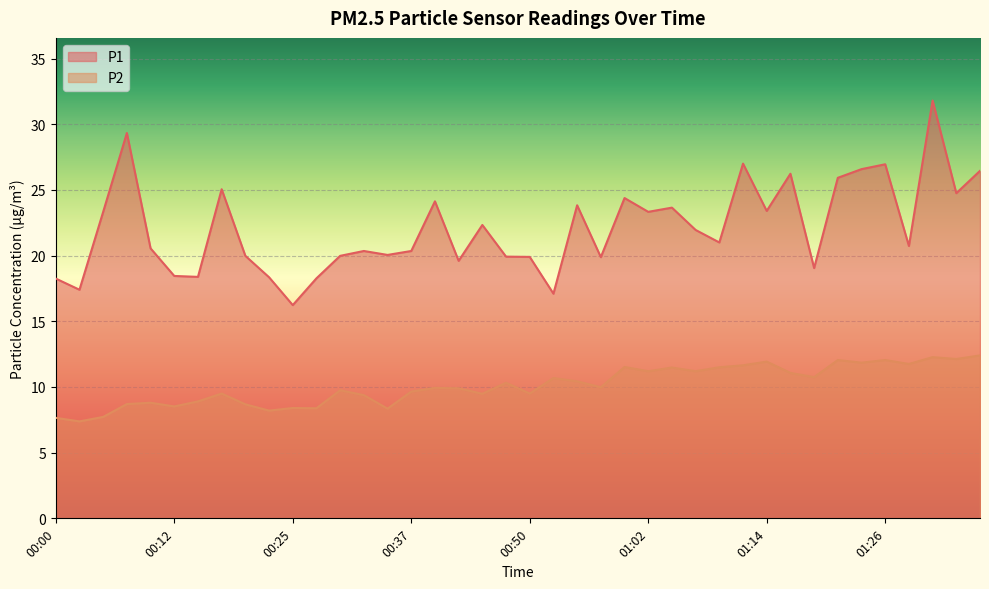

How many distinct data groups are displayed?

2